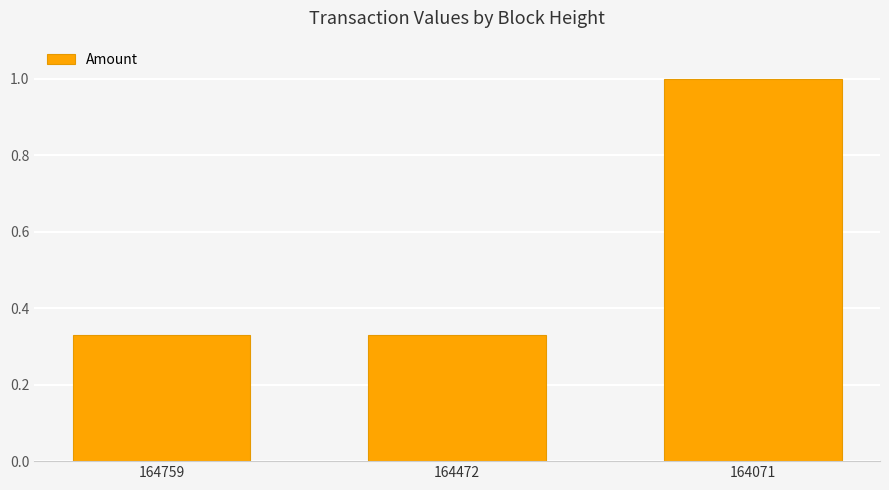

Does the chart contain stacked bars?

No